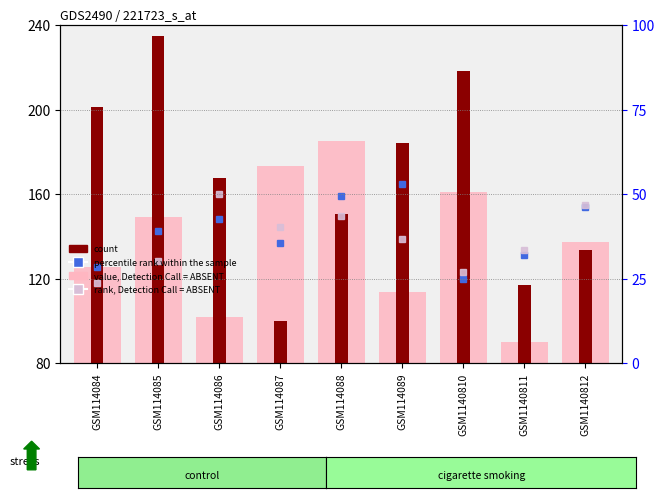

Which label corresponds to the largest value in the chart?

GSM114085